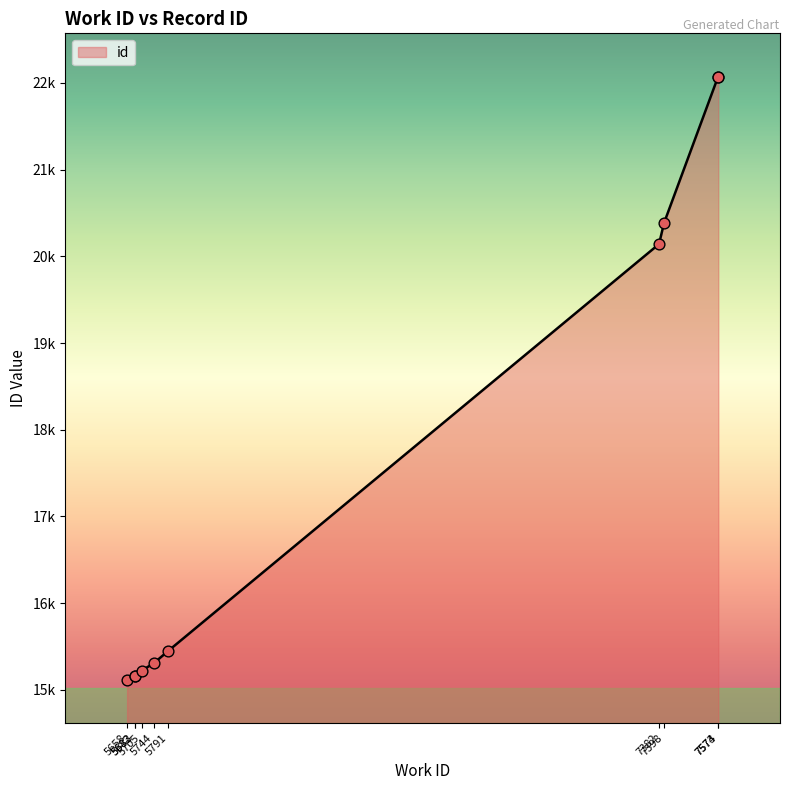

Between 5791 and 5658, which is larger?

5791